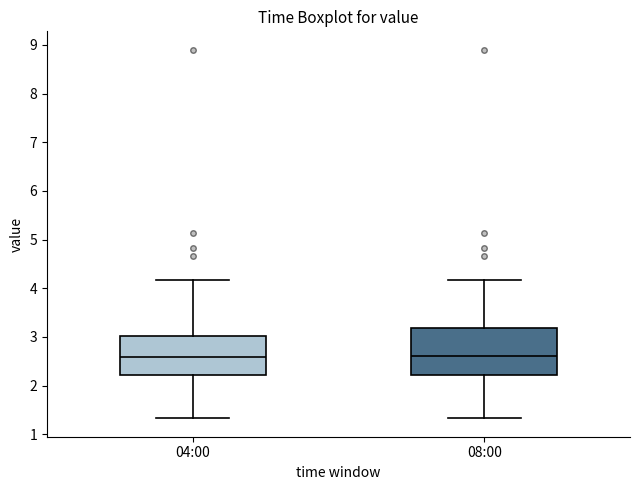

Reading left to right, transcribe this box plot: for each box, give where its median line is, the range the box spans, and where its two whiskers end, as read against the y-axis. The values are not printed on the chart, so give them approximately, as read against the axis.

04:00: median 2.6, box 2.2 to 3.0, whiskers 1.3 to 4.2
08:00: median 2.6, box 2.2 to 3.2, whiskers 1.3 to 4.2